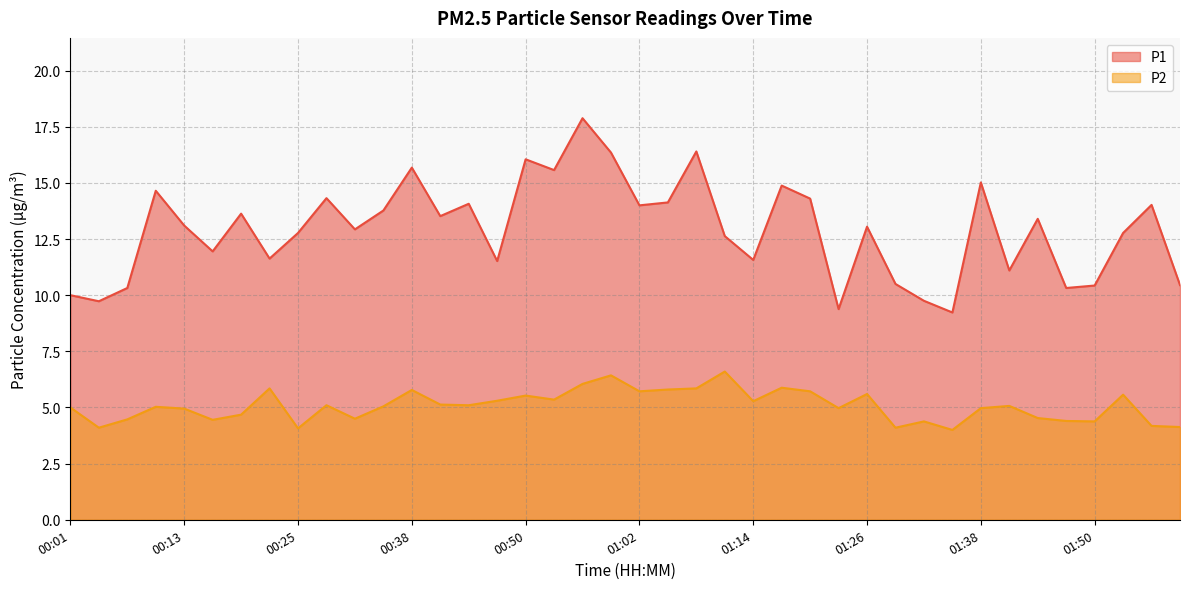

Between 01:14 and 01:17, which series saw the biggest shift?

P1